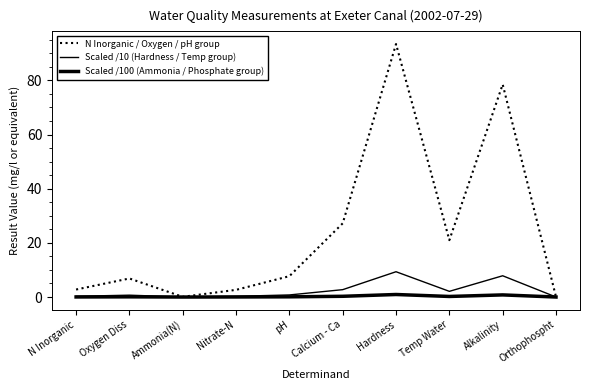

What is the sum of the N Inorganic / Oxygen / pH group values at pH and Nitrate-N?

10.3